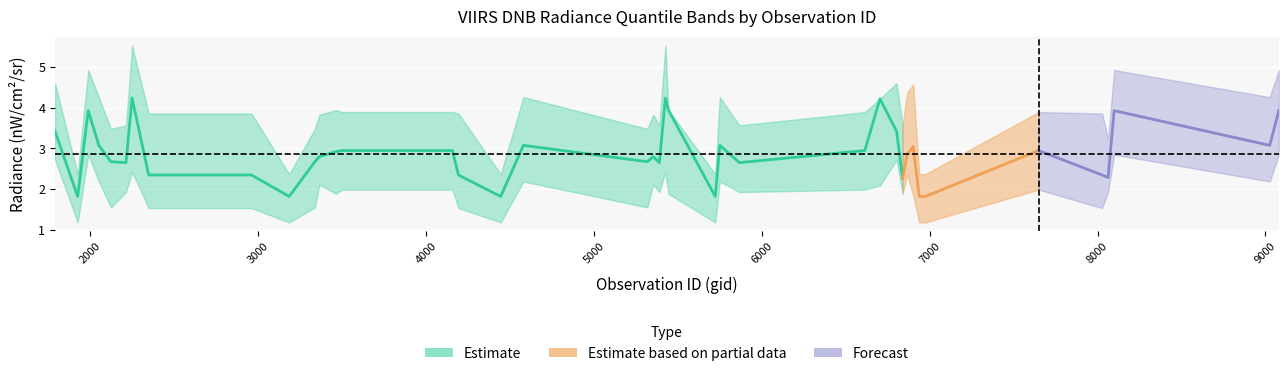

The rade9_bin_1q series shows 0.9 at 8027. True or false?

False